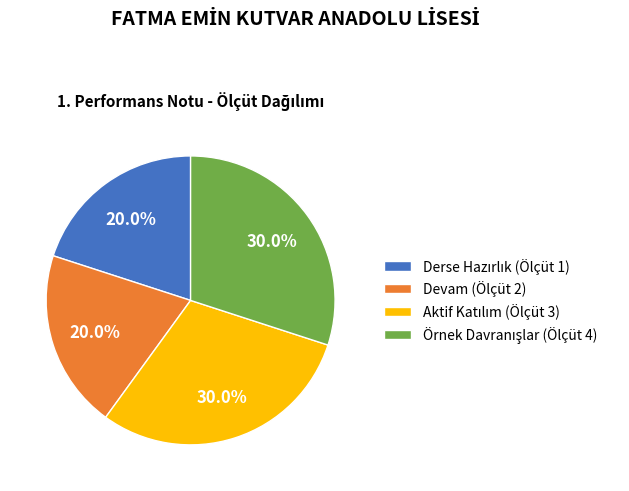

Does any single category account for the majority?

No